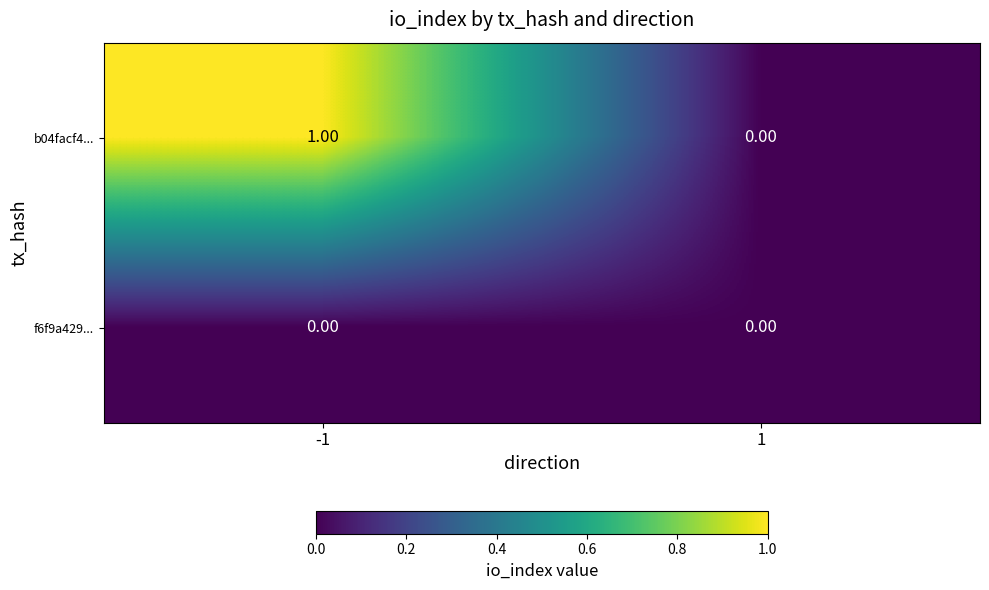

Which series changed the most between -1 and 1?

b04facf4...